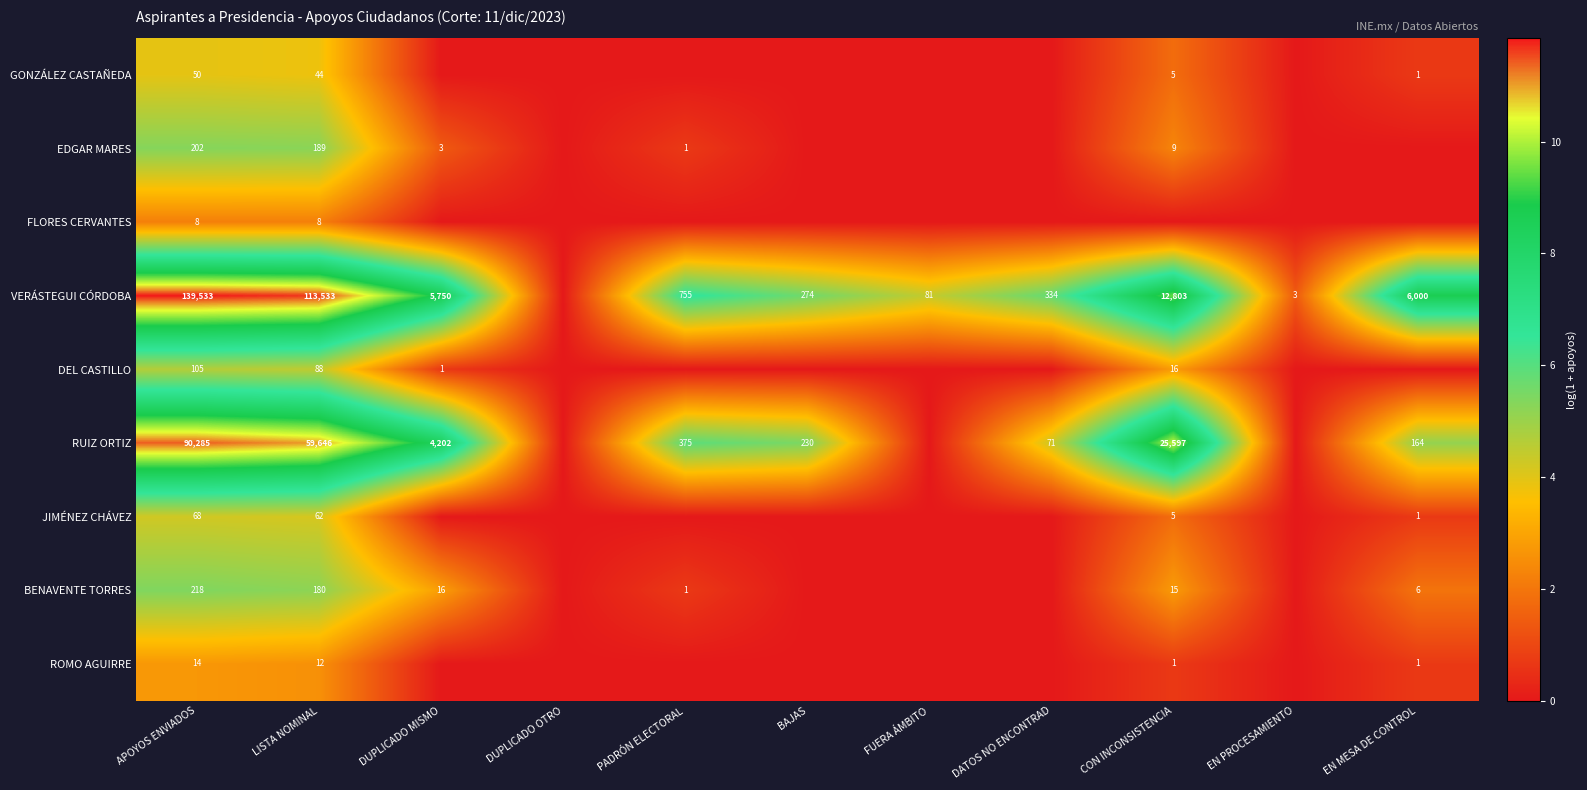

The GONZÁLEZ CASTAÑEDA series shows 18 at APOYOS ENVIADOS. True or false?

False